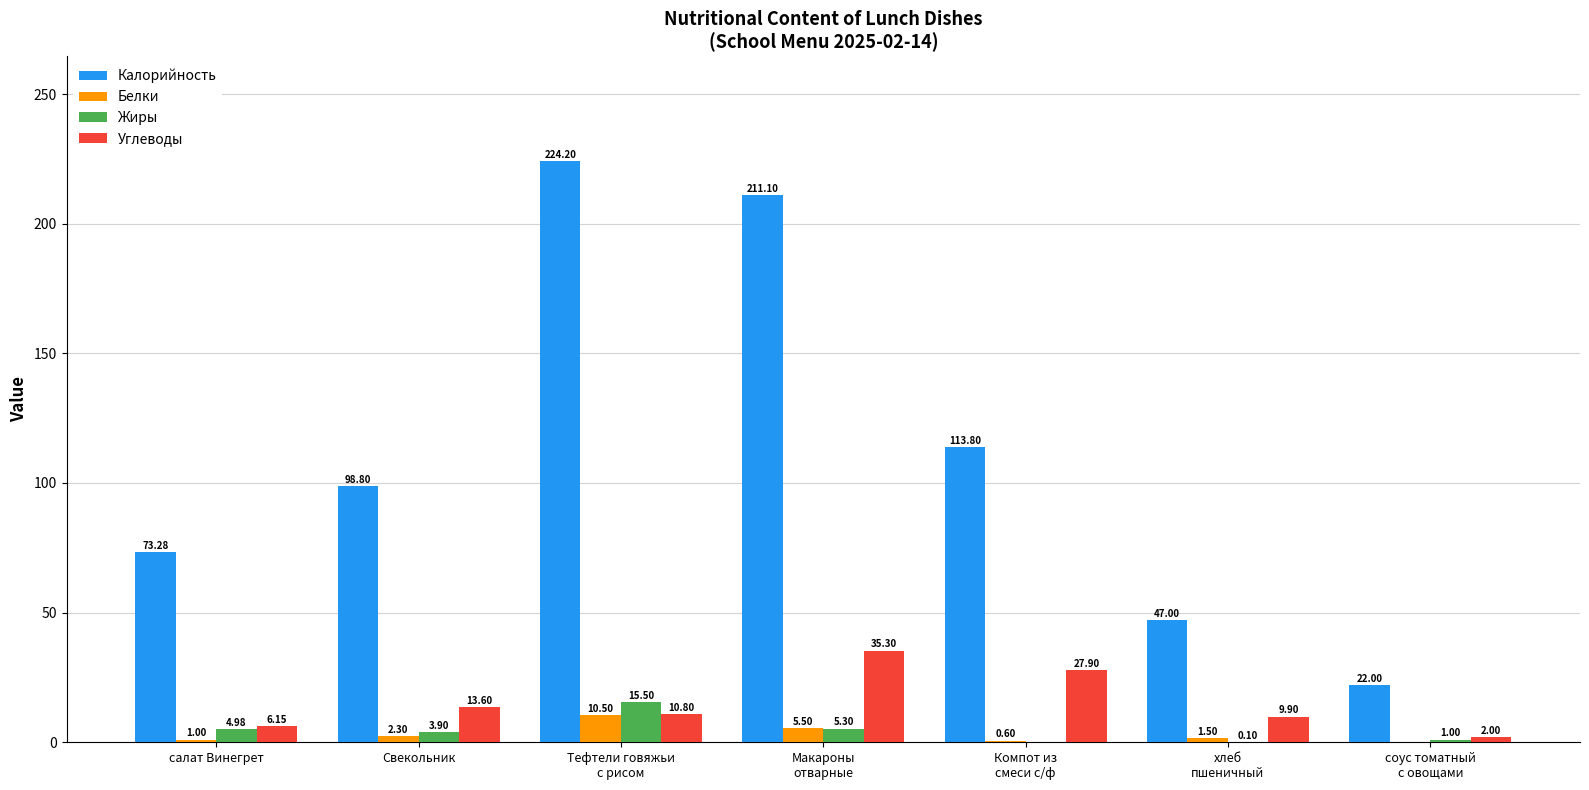

What are all the series names shown in the legend?

Калорийность, Белки, Жиры, Углеводы